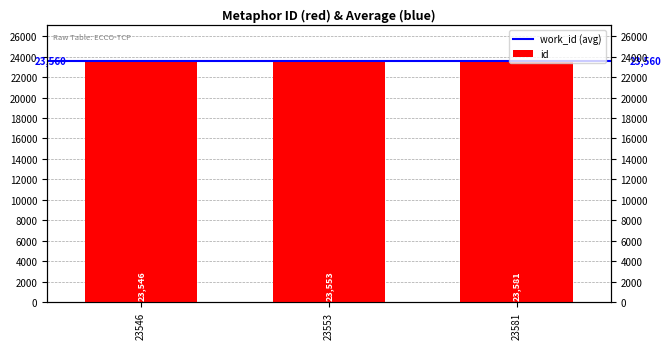

At which label does the data first exceed 23553?

23581